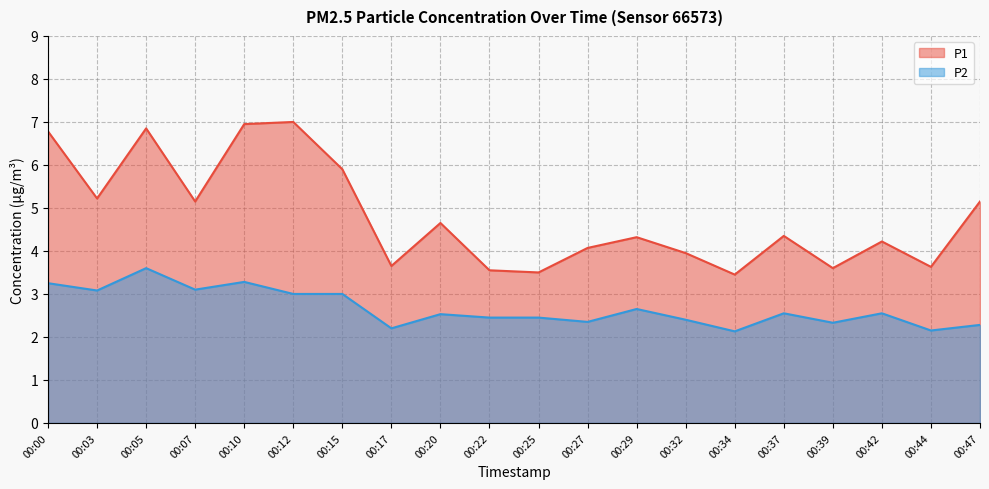

Does the chart display data point markers on the line(s)?

No